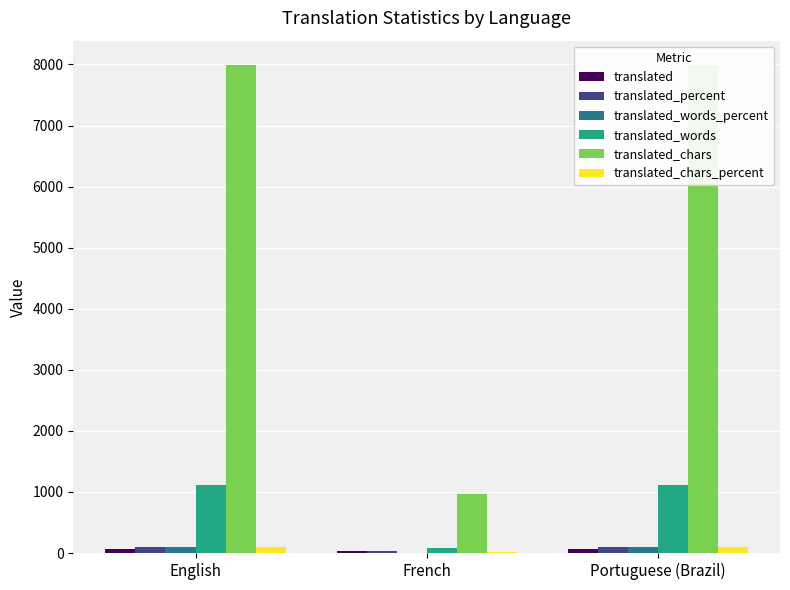

At which category is the sum across all series the highest?

English